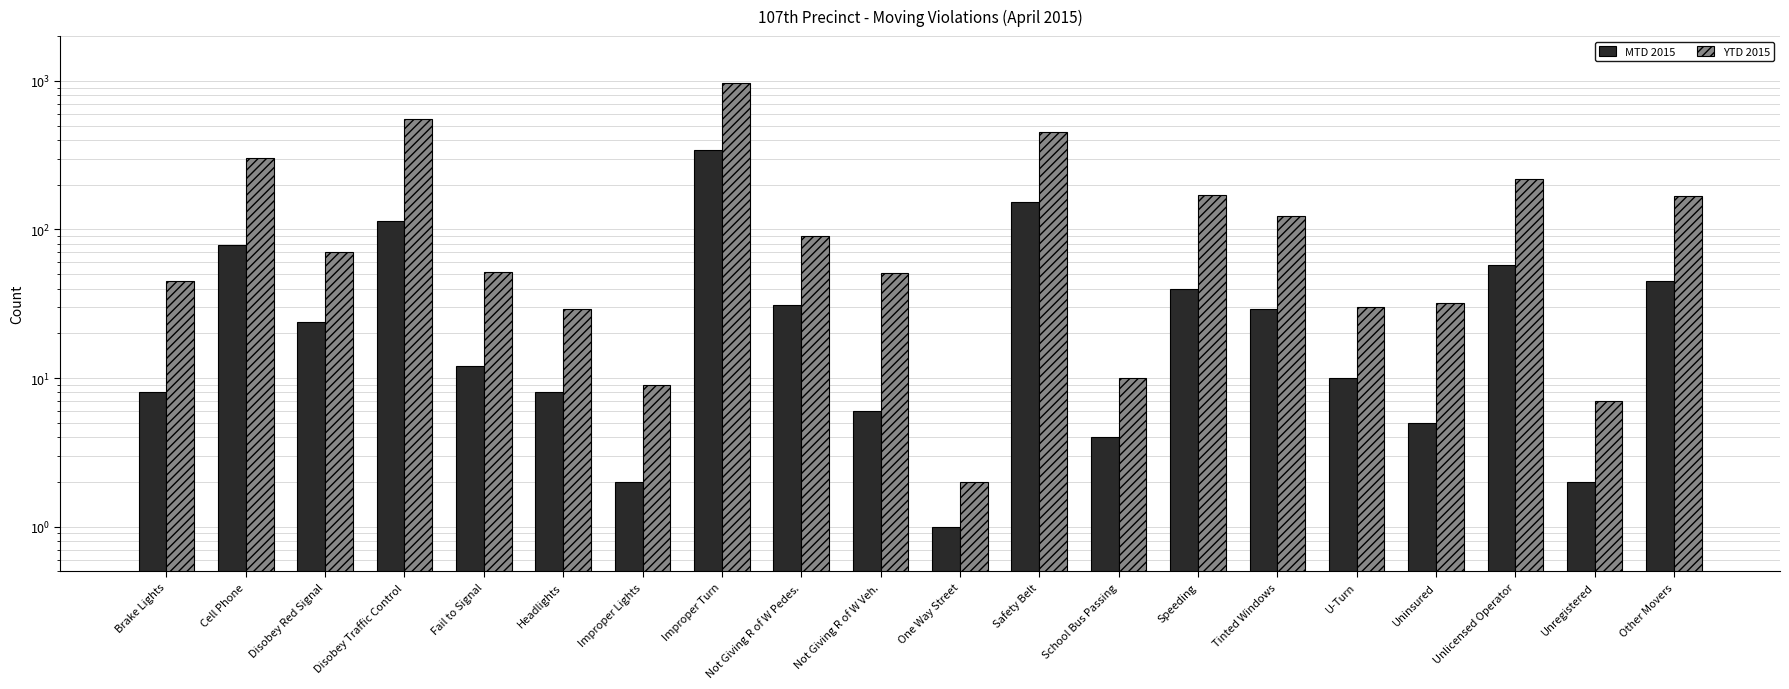

How many groups of bars are there?

20